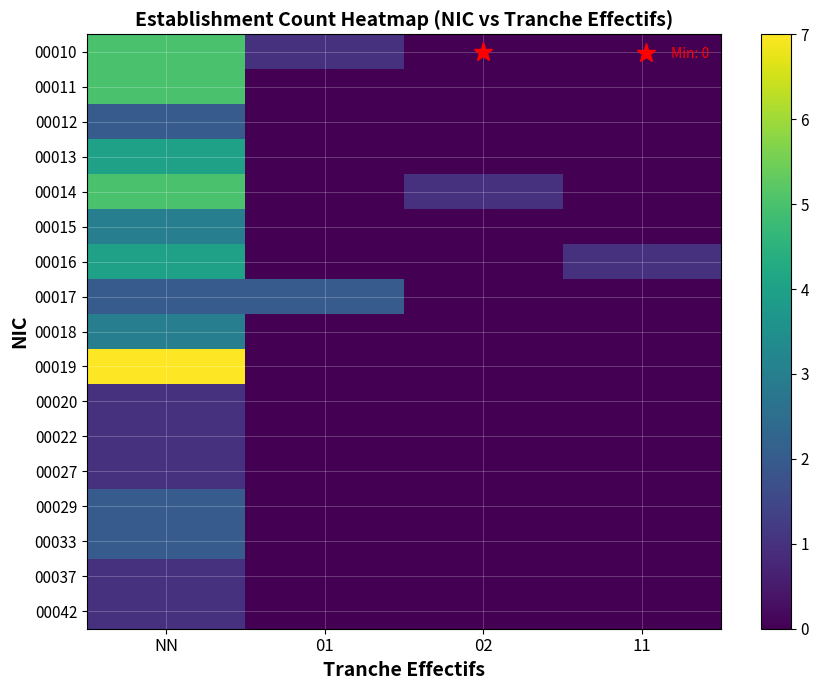

Reading left to right, extract all data points from this chart.

00010: NN=5	01=1	02=0	11=0
00011: NN=5	01=0	02=0	11=0
00012: NN=2	01=0	02=0	11=0
00013: NN=4	01=0	02=0	11=0
00014: NN=5	01=0	02=1	11=0
00015: NN=3	01=0	02=0	11=0
00016: NN=4	01=0	02=0	11=1
00017: NN=2	01=2	02=0	11=0
00018: NN=3	01=0	02=0	11=0
00019: NN=7	01=0	02=0	11=0
00020: NN=1	01=0	02=0	11=0
00022: NN=1	01=0	02=0	11=0
00027: NN=1	01=0	02=0	11=0
00029: NN=2	01=0	02=0	11=0
00033: NN=2	01=0	02=0	11=0
00037: NN=1	01=0	02=0	11=0
00042: NN=1	01=0	02=0	11=0